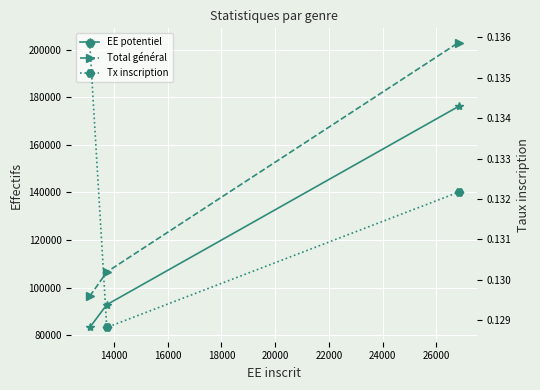

At which label is EE potentiel closest to 129711?

14000